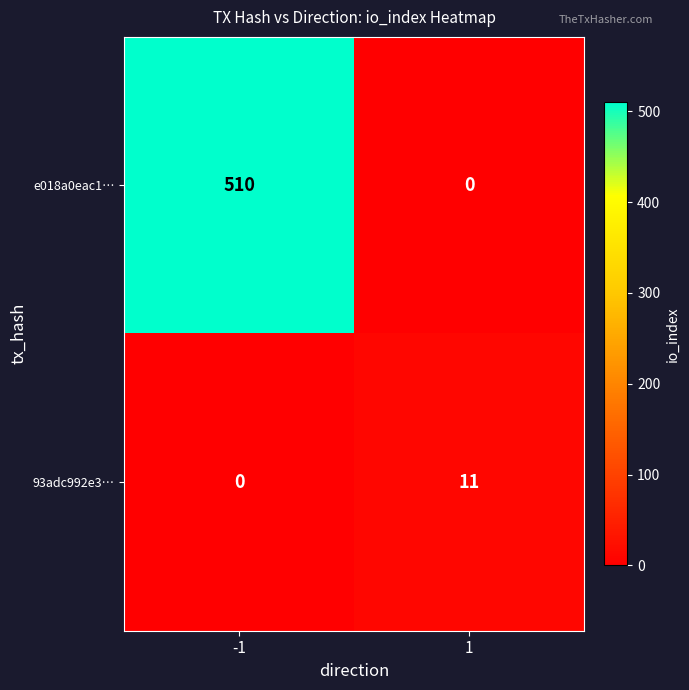

What is the sum of all 93adc992e3… values?

11